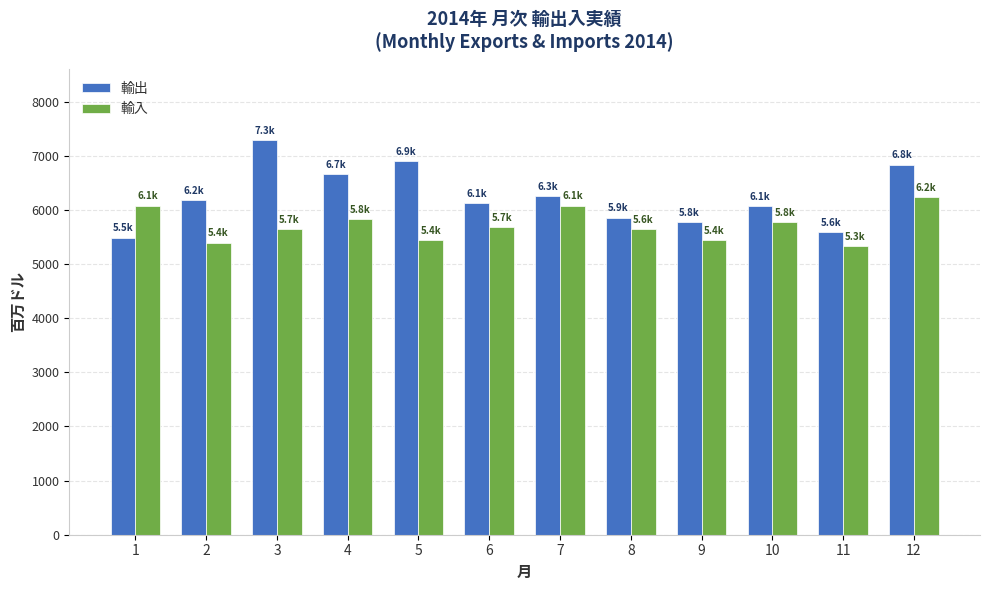

What is the approximate value of 輸出 at 8?

5858.0